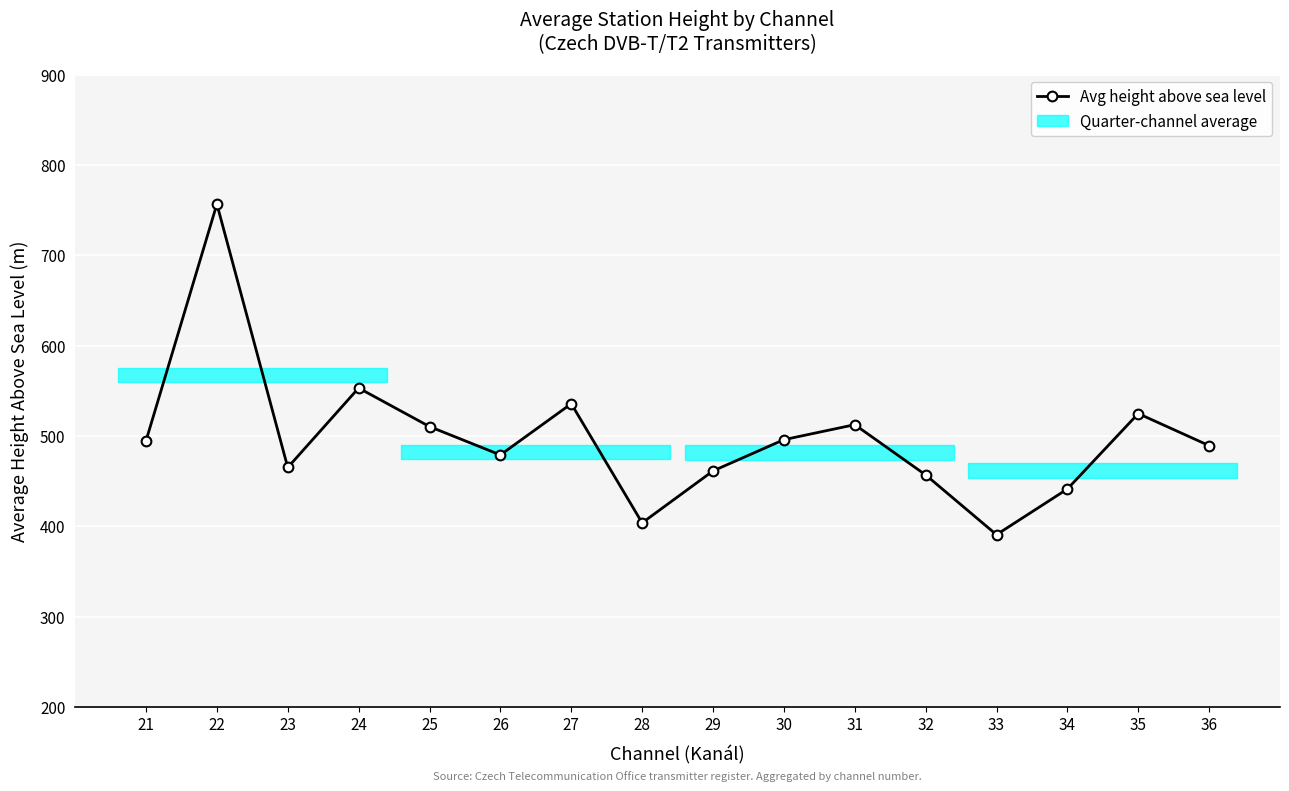

Which category has the highest value across all series?

22